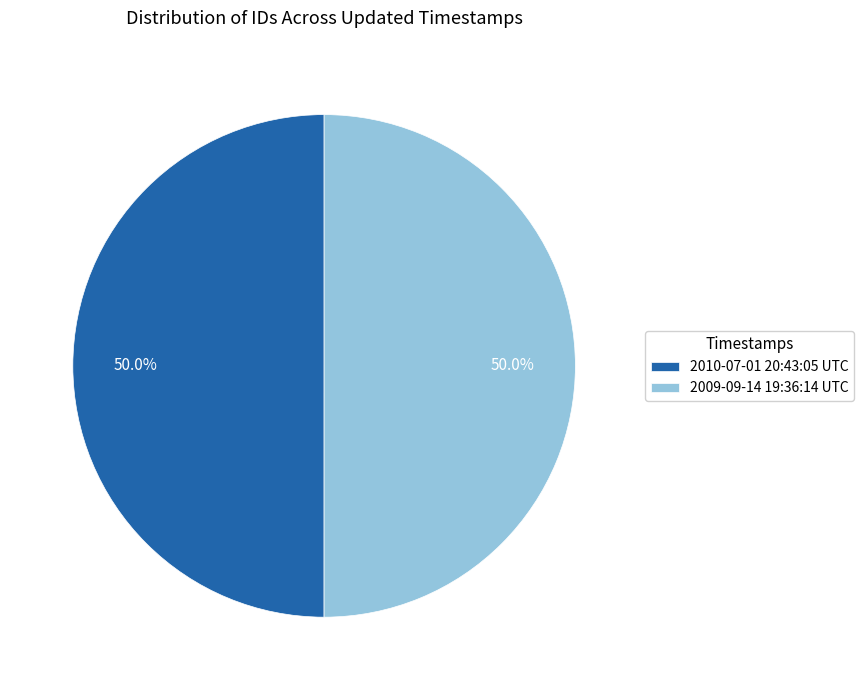

True or false: 2009-09-14 19:36:14 UTC accounts for 50% of the total.

True